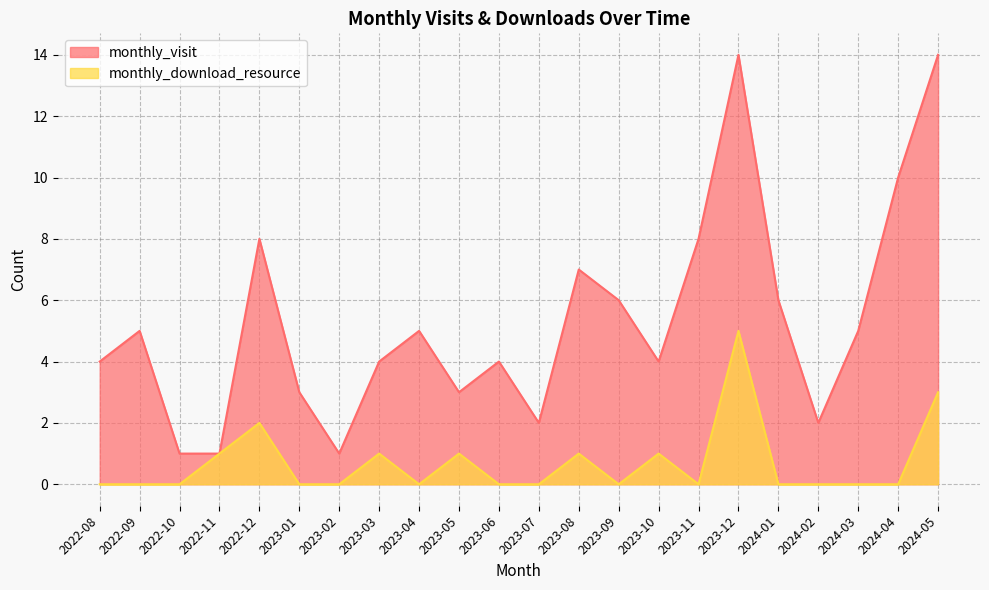

What is the label of the 14th point from the left?

2023-09